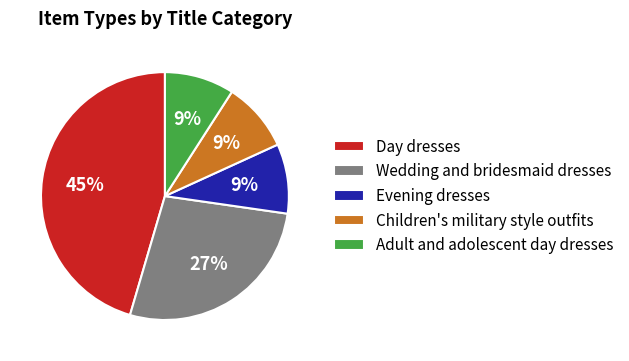

Does Evening dresses account for over 50% of the chart?

No